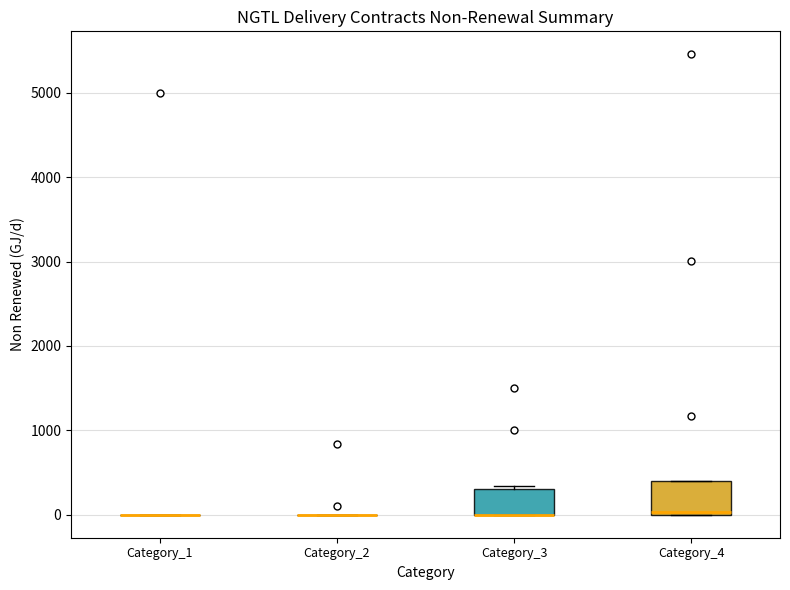

Where is the lower edge of the box for Category_4 on the y-axis? The values are not printed on the chart, so give them approximately, as read against the axis.

0